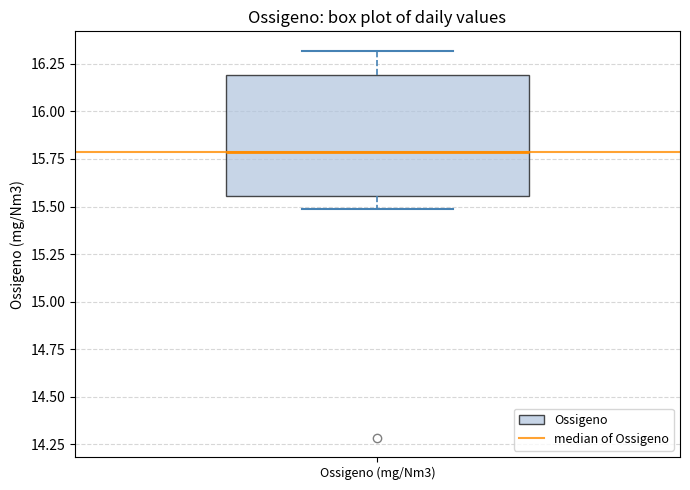

Transcribe this box plot: give where the median line is, the range the box spans, and where the two whiskers end, as read against the y-axis. The values are not printed on the chart, so give them approximately, as read against the axis.

median 15.80, box 15.55 to 16.20, whiskers 15.50 to 16.30